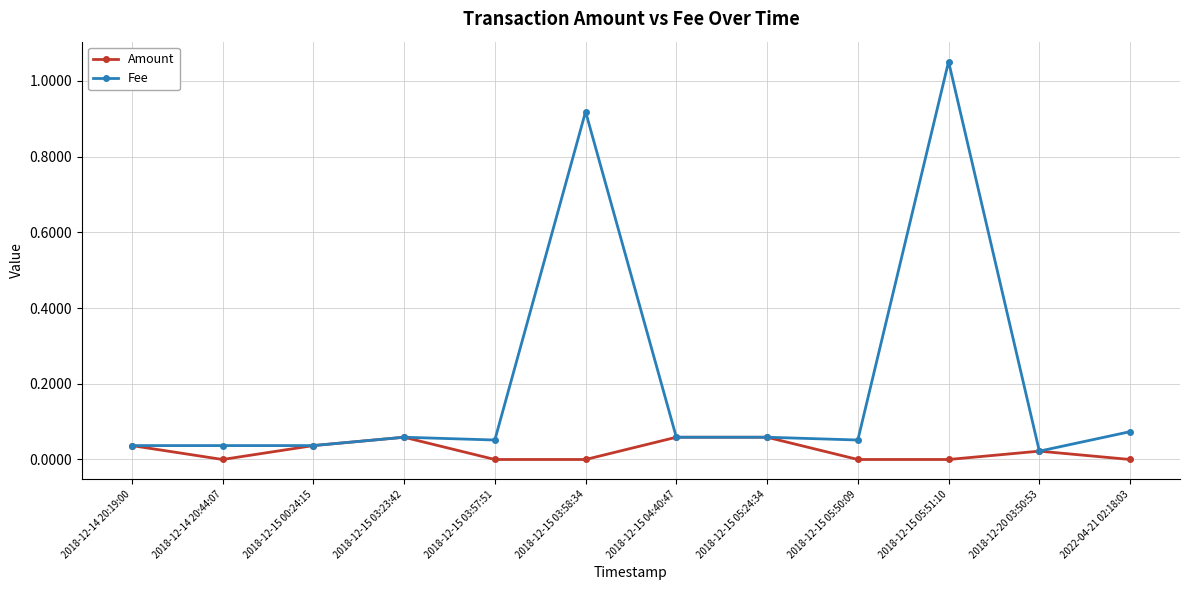

Is it true that Amount equals 0.0 at 2018-12-15 03:57:51?

True